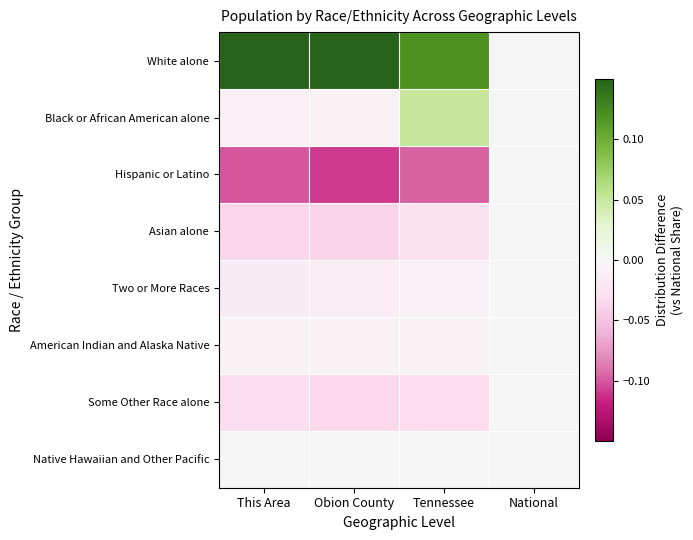

Which series has the largest total across all categories?

White alone